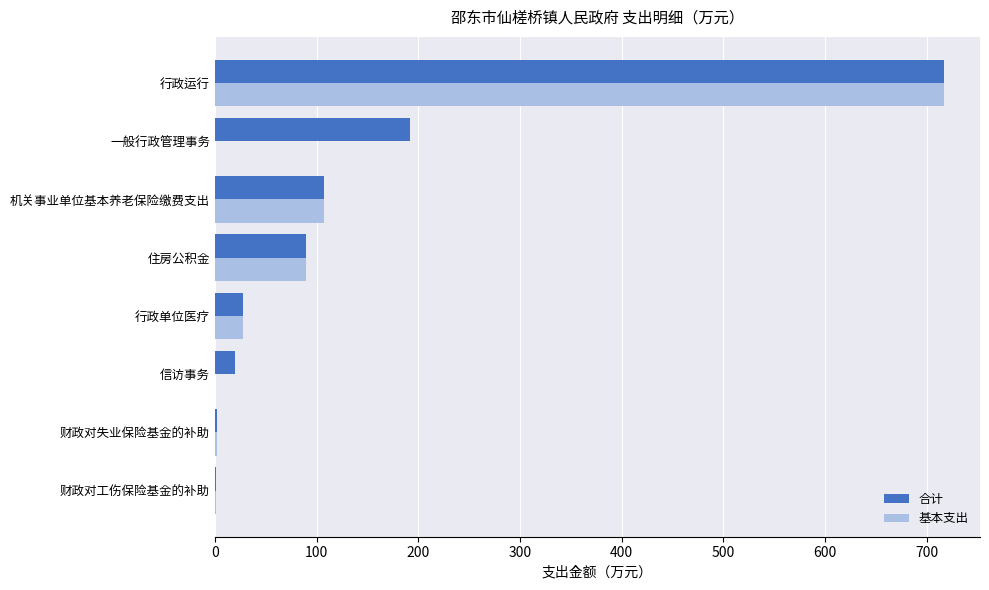

At which category is the sum across all series the highest?

行政运行